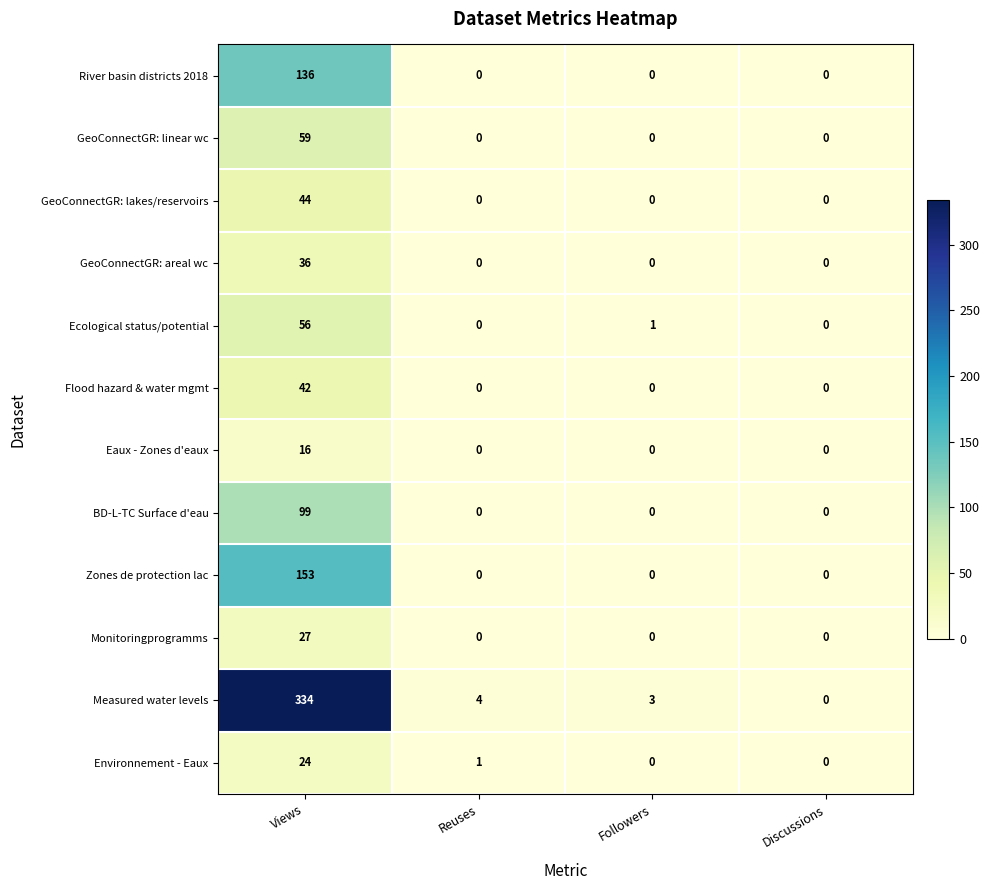

At how many categories does at least one series exceed 28?

1